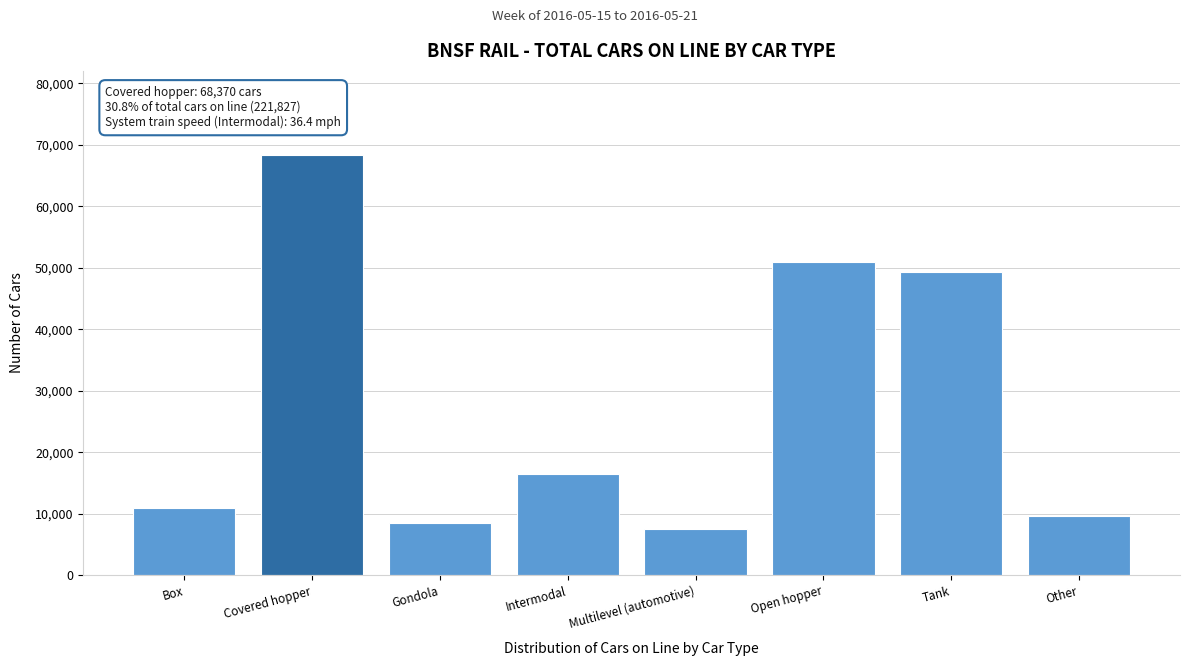

Reading right to left, extract all data points from this chart.

9704	49346	51001	7537	16445	8570	68370	10854